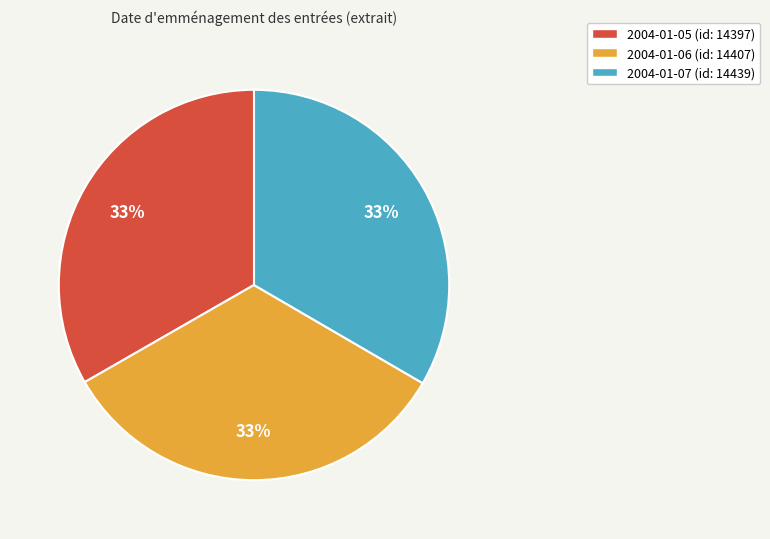

What is the ratio of the value at 2004-01-07 to the value at 2004-01-06?

1.0